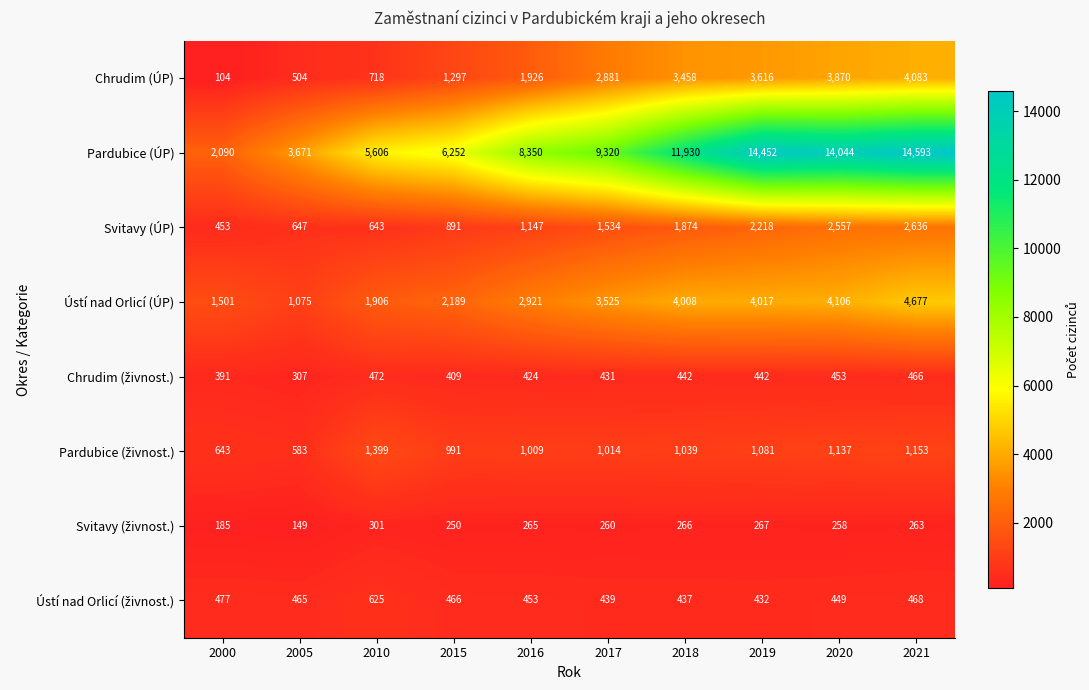

Where is Chrudim (ÚP) nearest to the value 2093?

2016